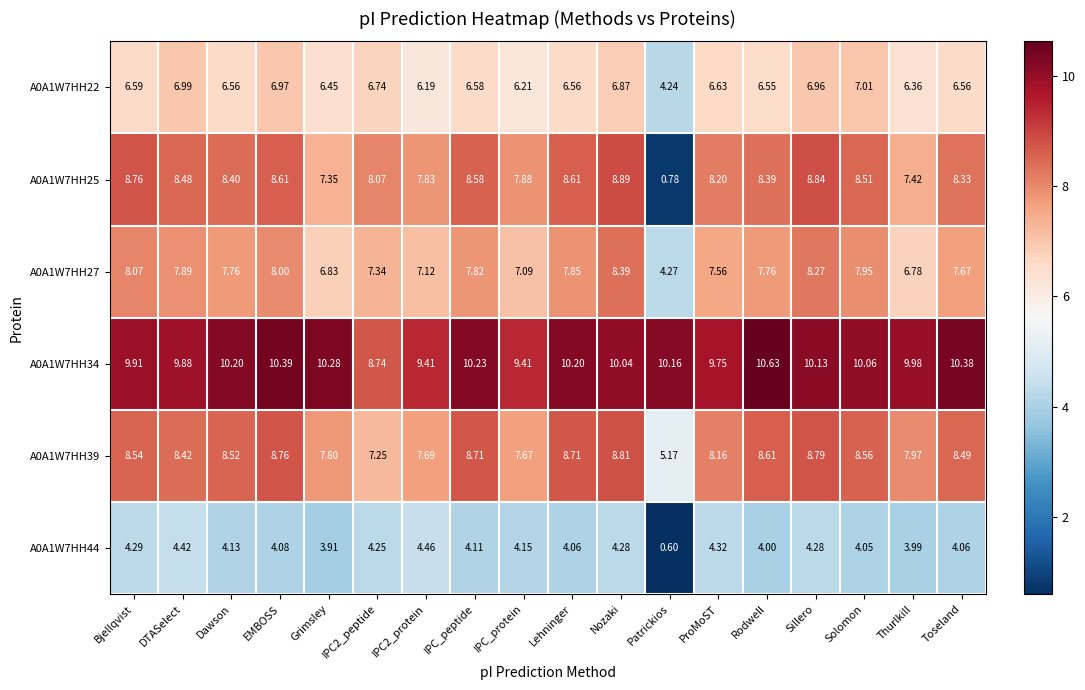

How many categories are shown in the chart?

18